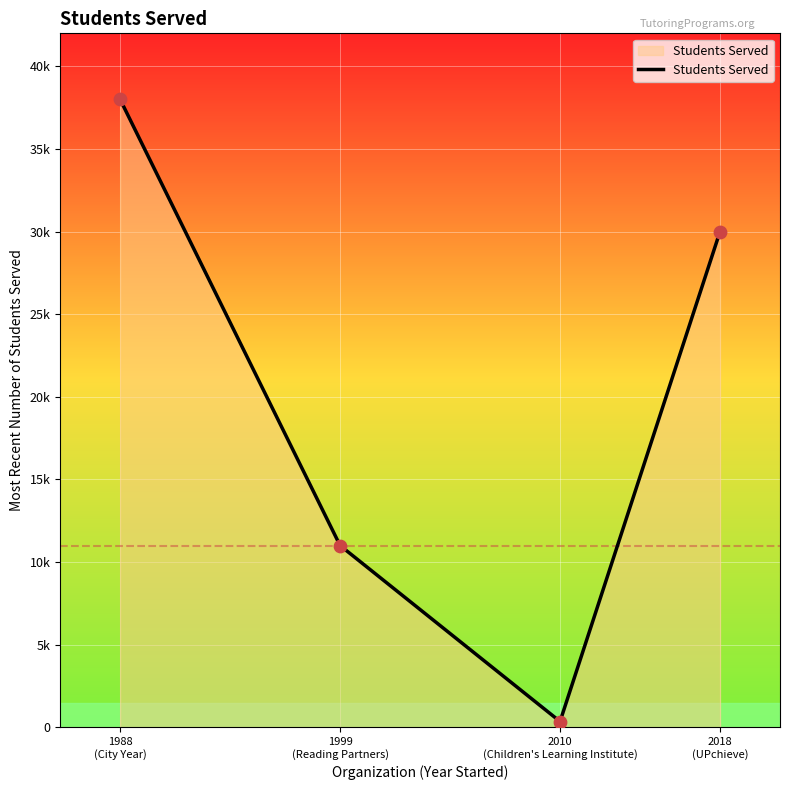

Between 1988
(City Year) and 2018
(UPchieve), which is larger?

1988
(City Year)